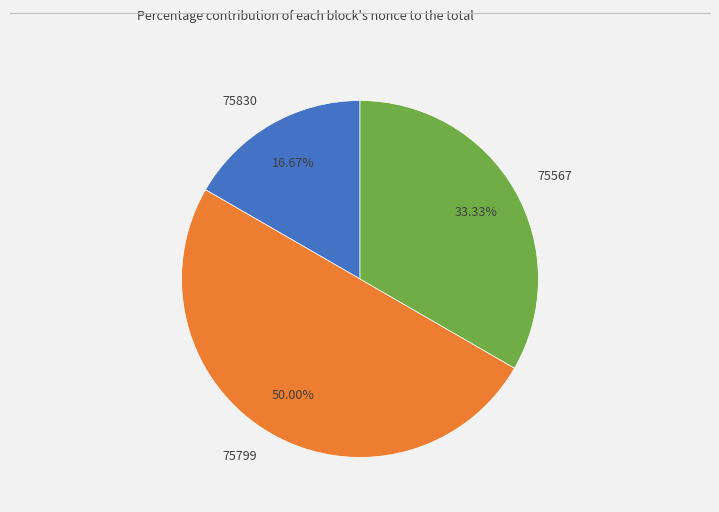

How many slices are in this pie chart?

3